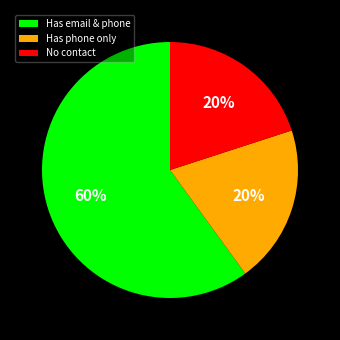

Which slice is the largest?

Has email & phone